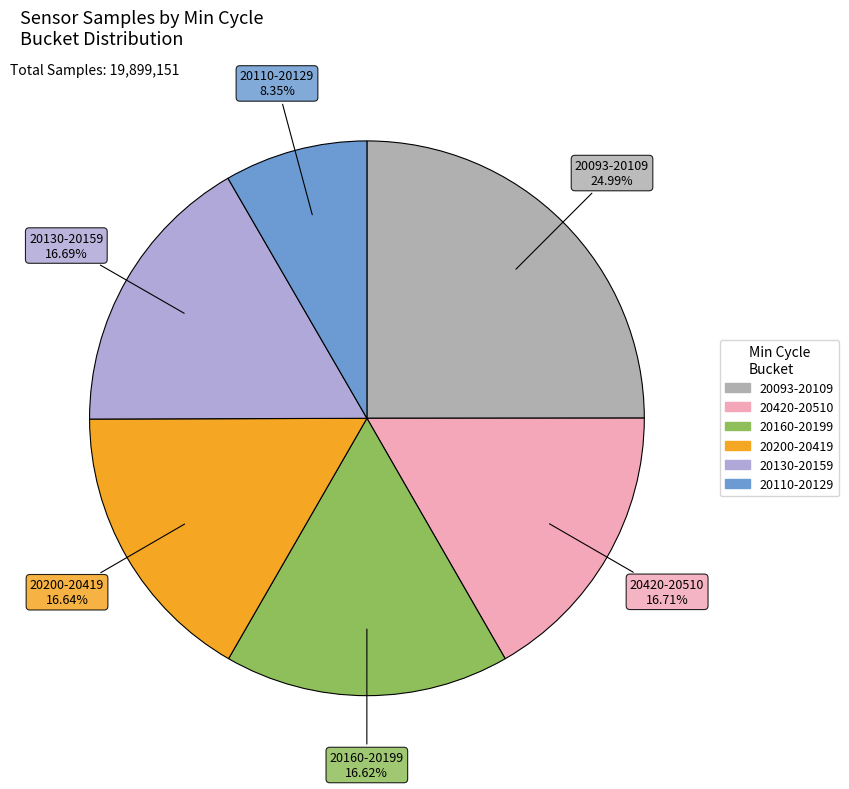

Is there a majority slice in this chart?

No